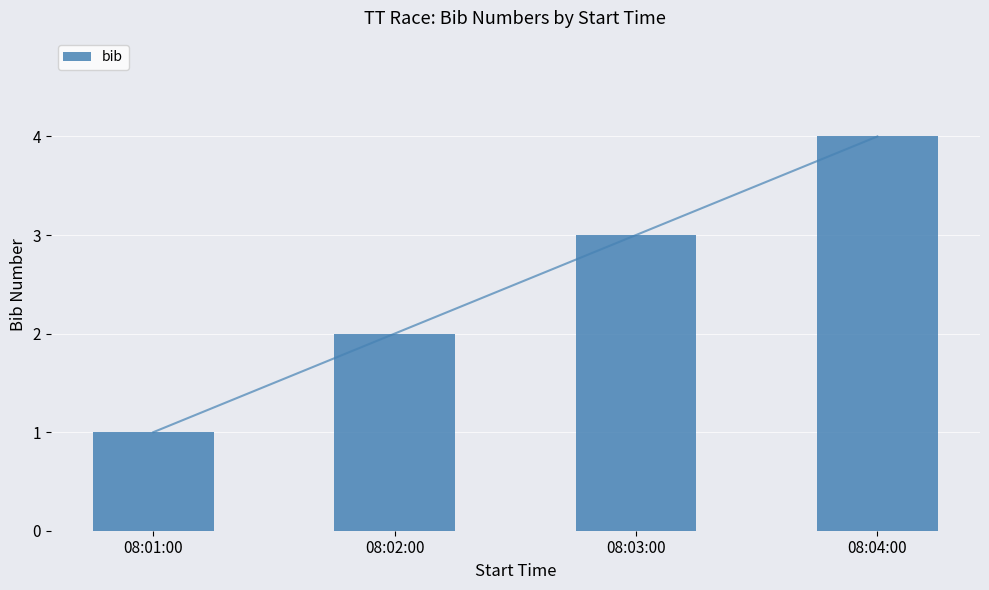

The chart shows a value of 1 at 08:02:00. True or false?

False